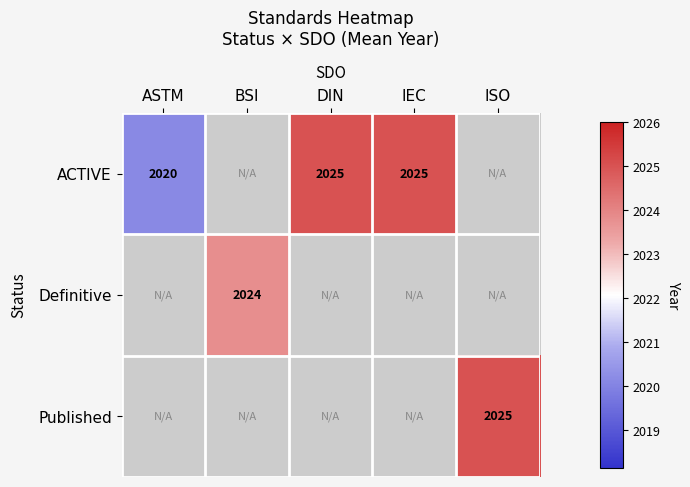

What is the smallest value displayed?

2020.1